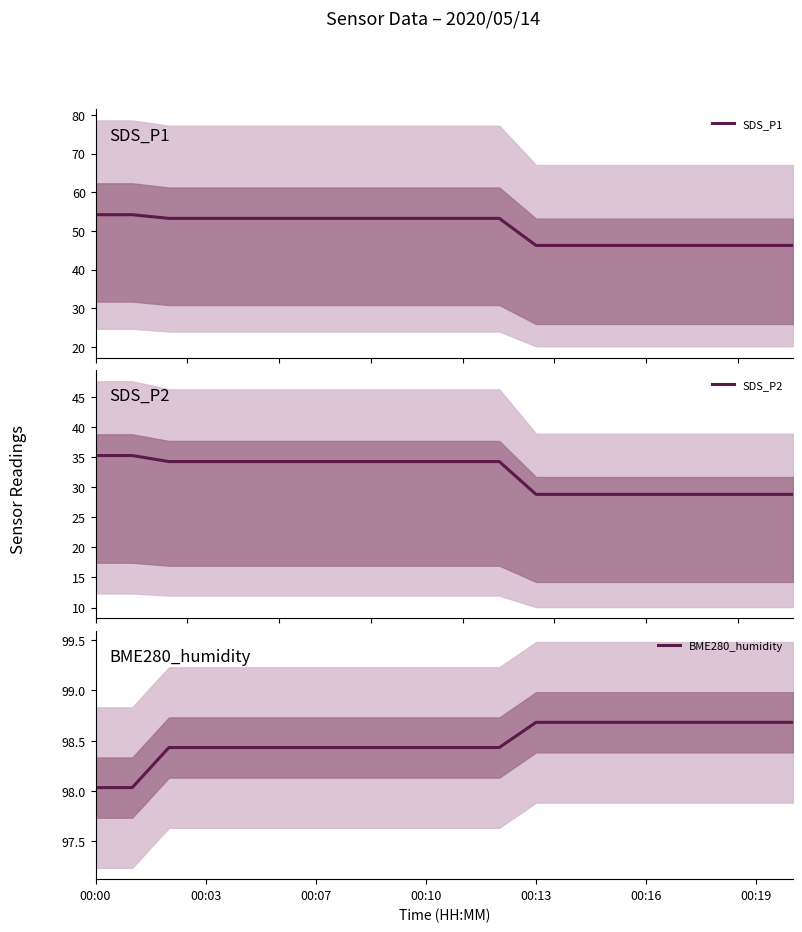

Between 00:00 and 10, which series saw the biggest shift?

SDS_P2